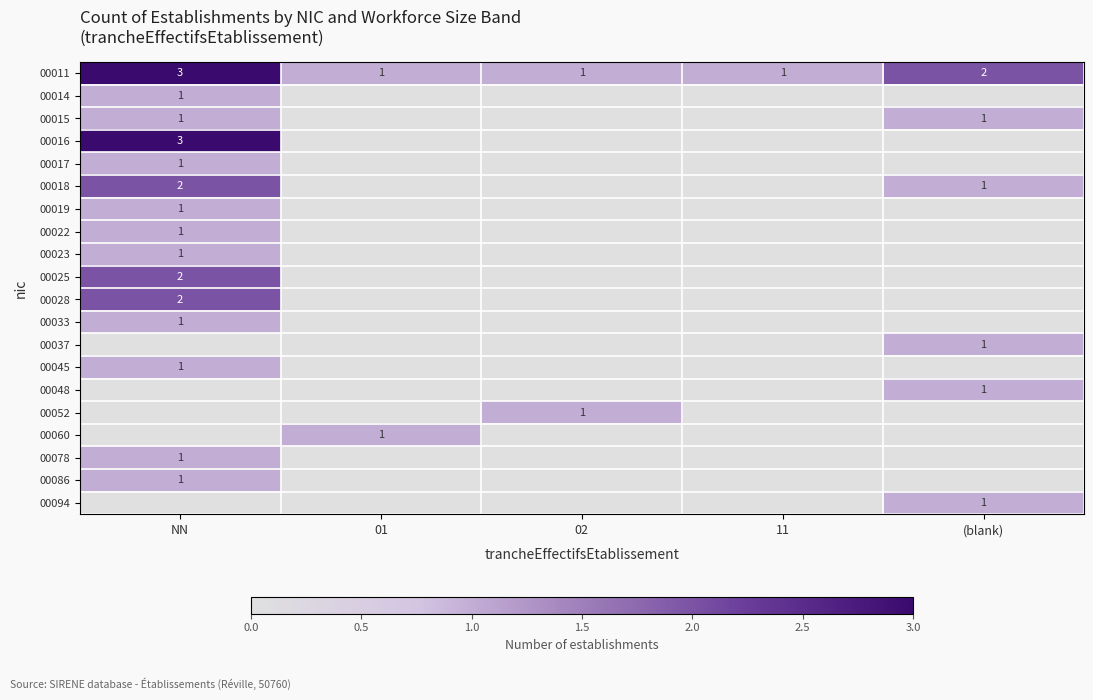

True or false: 00045 has a value of 2 at NN.

False